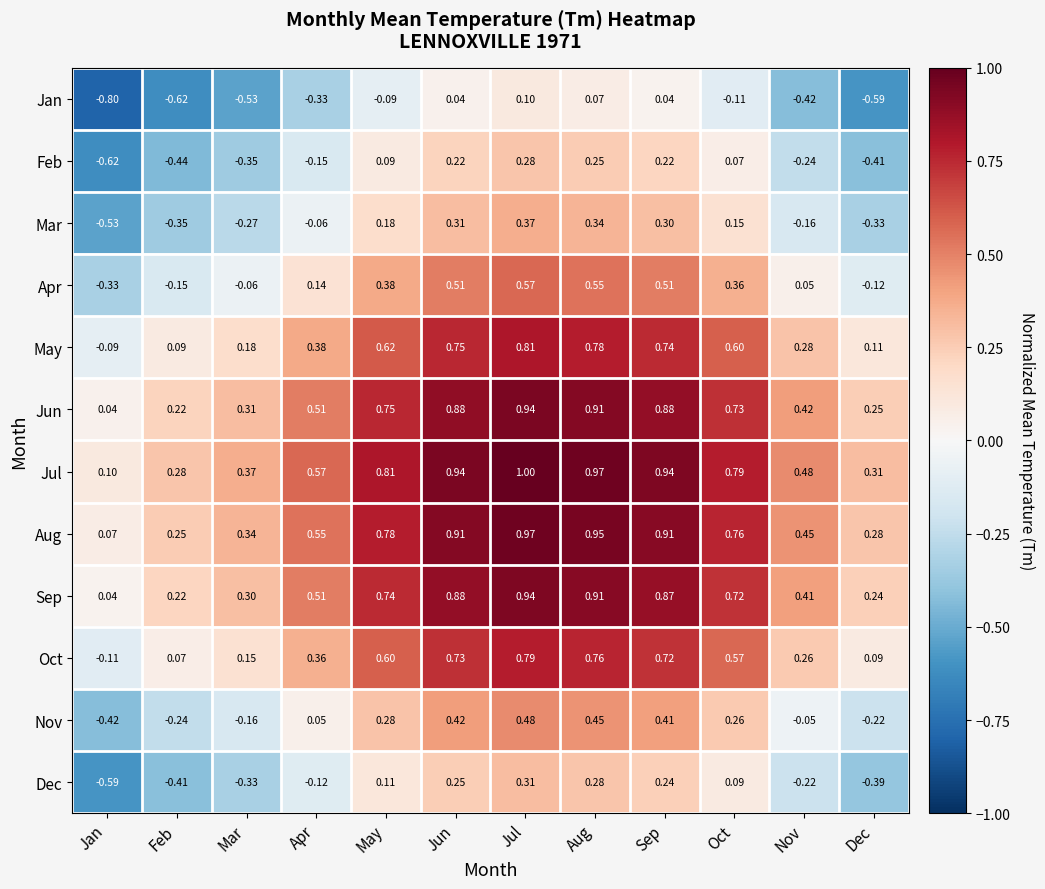

At which label is Jul closest to 0?

Jan